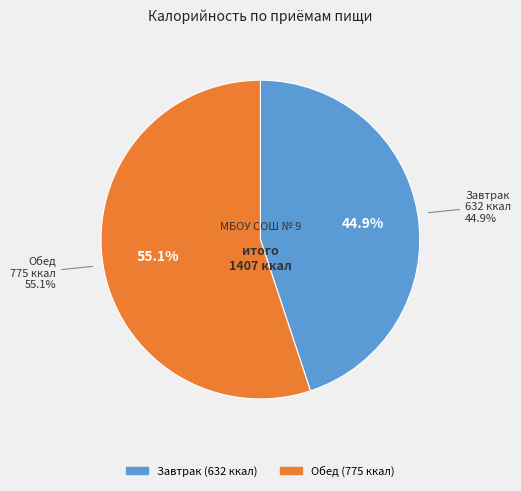

To the nearest percent, what is the combined percentage of Завтрак and Обед?

100%